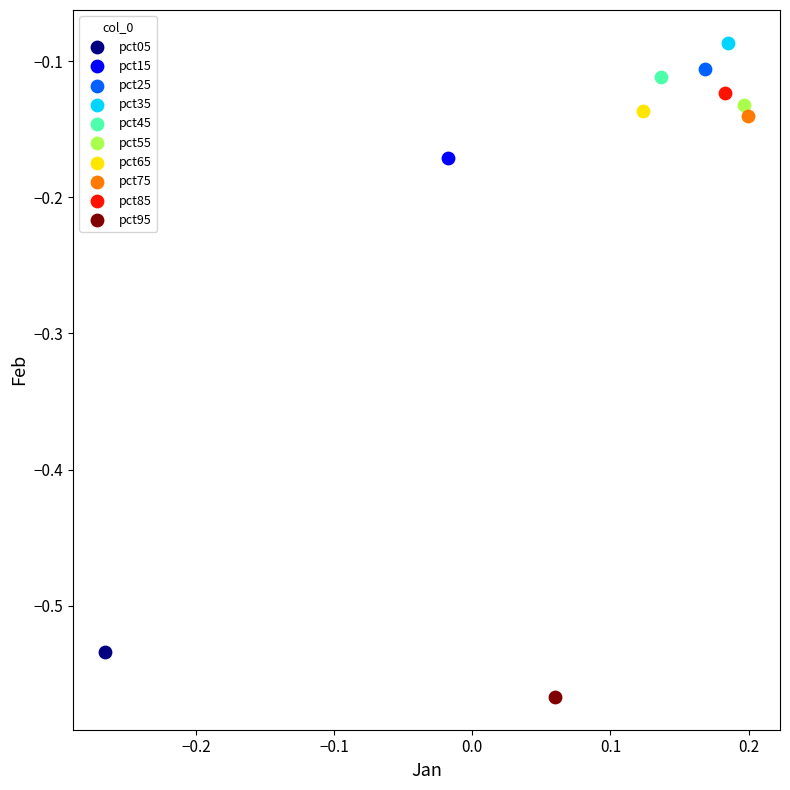

Which series reaches the maximum Y coordinate?

pct35